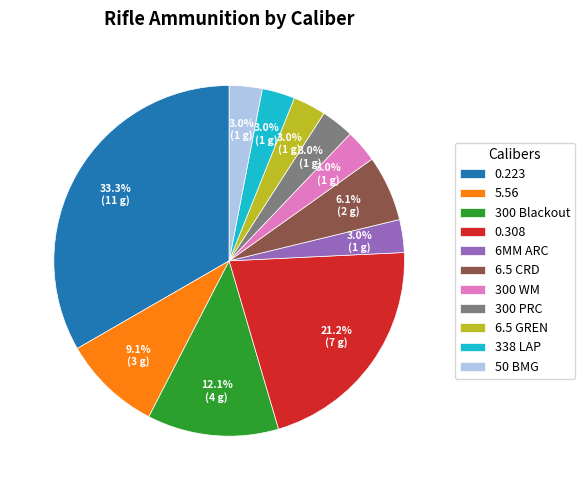

What portion of the pie excludes 300 PRC?

97.0%